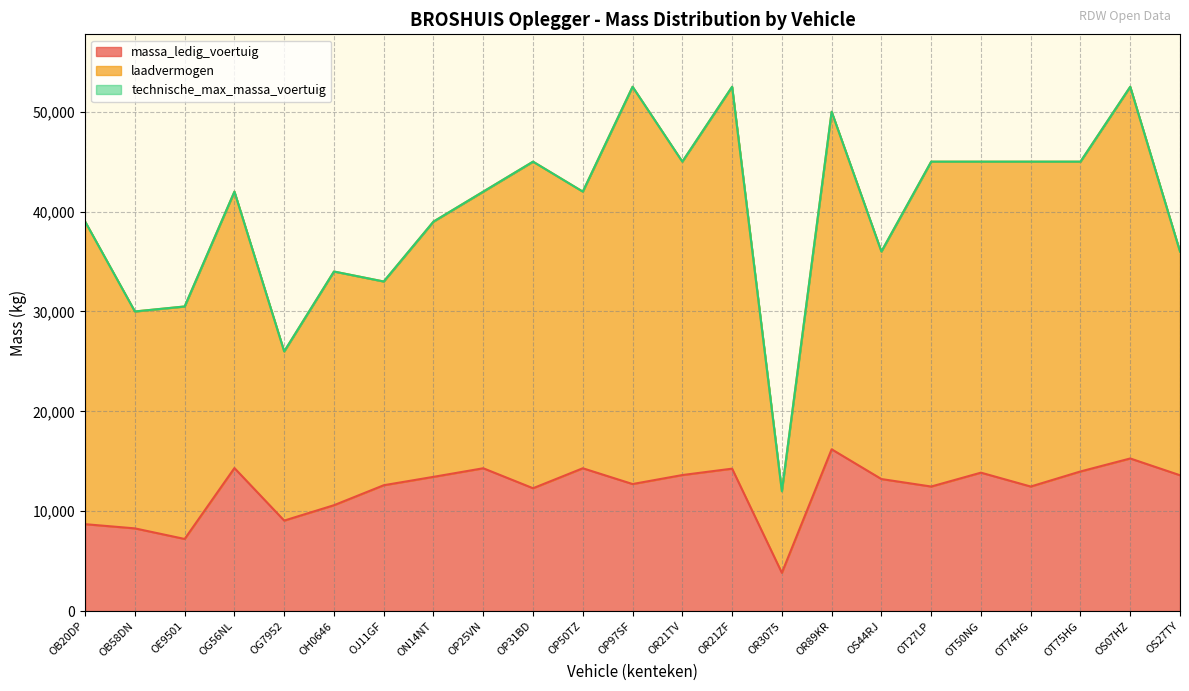

How many interior local valleys does the technische_max_massa_voertuig series have?

7